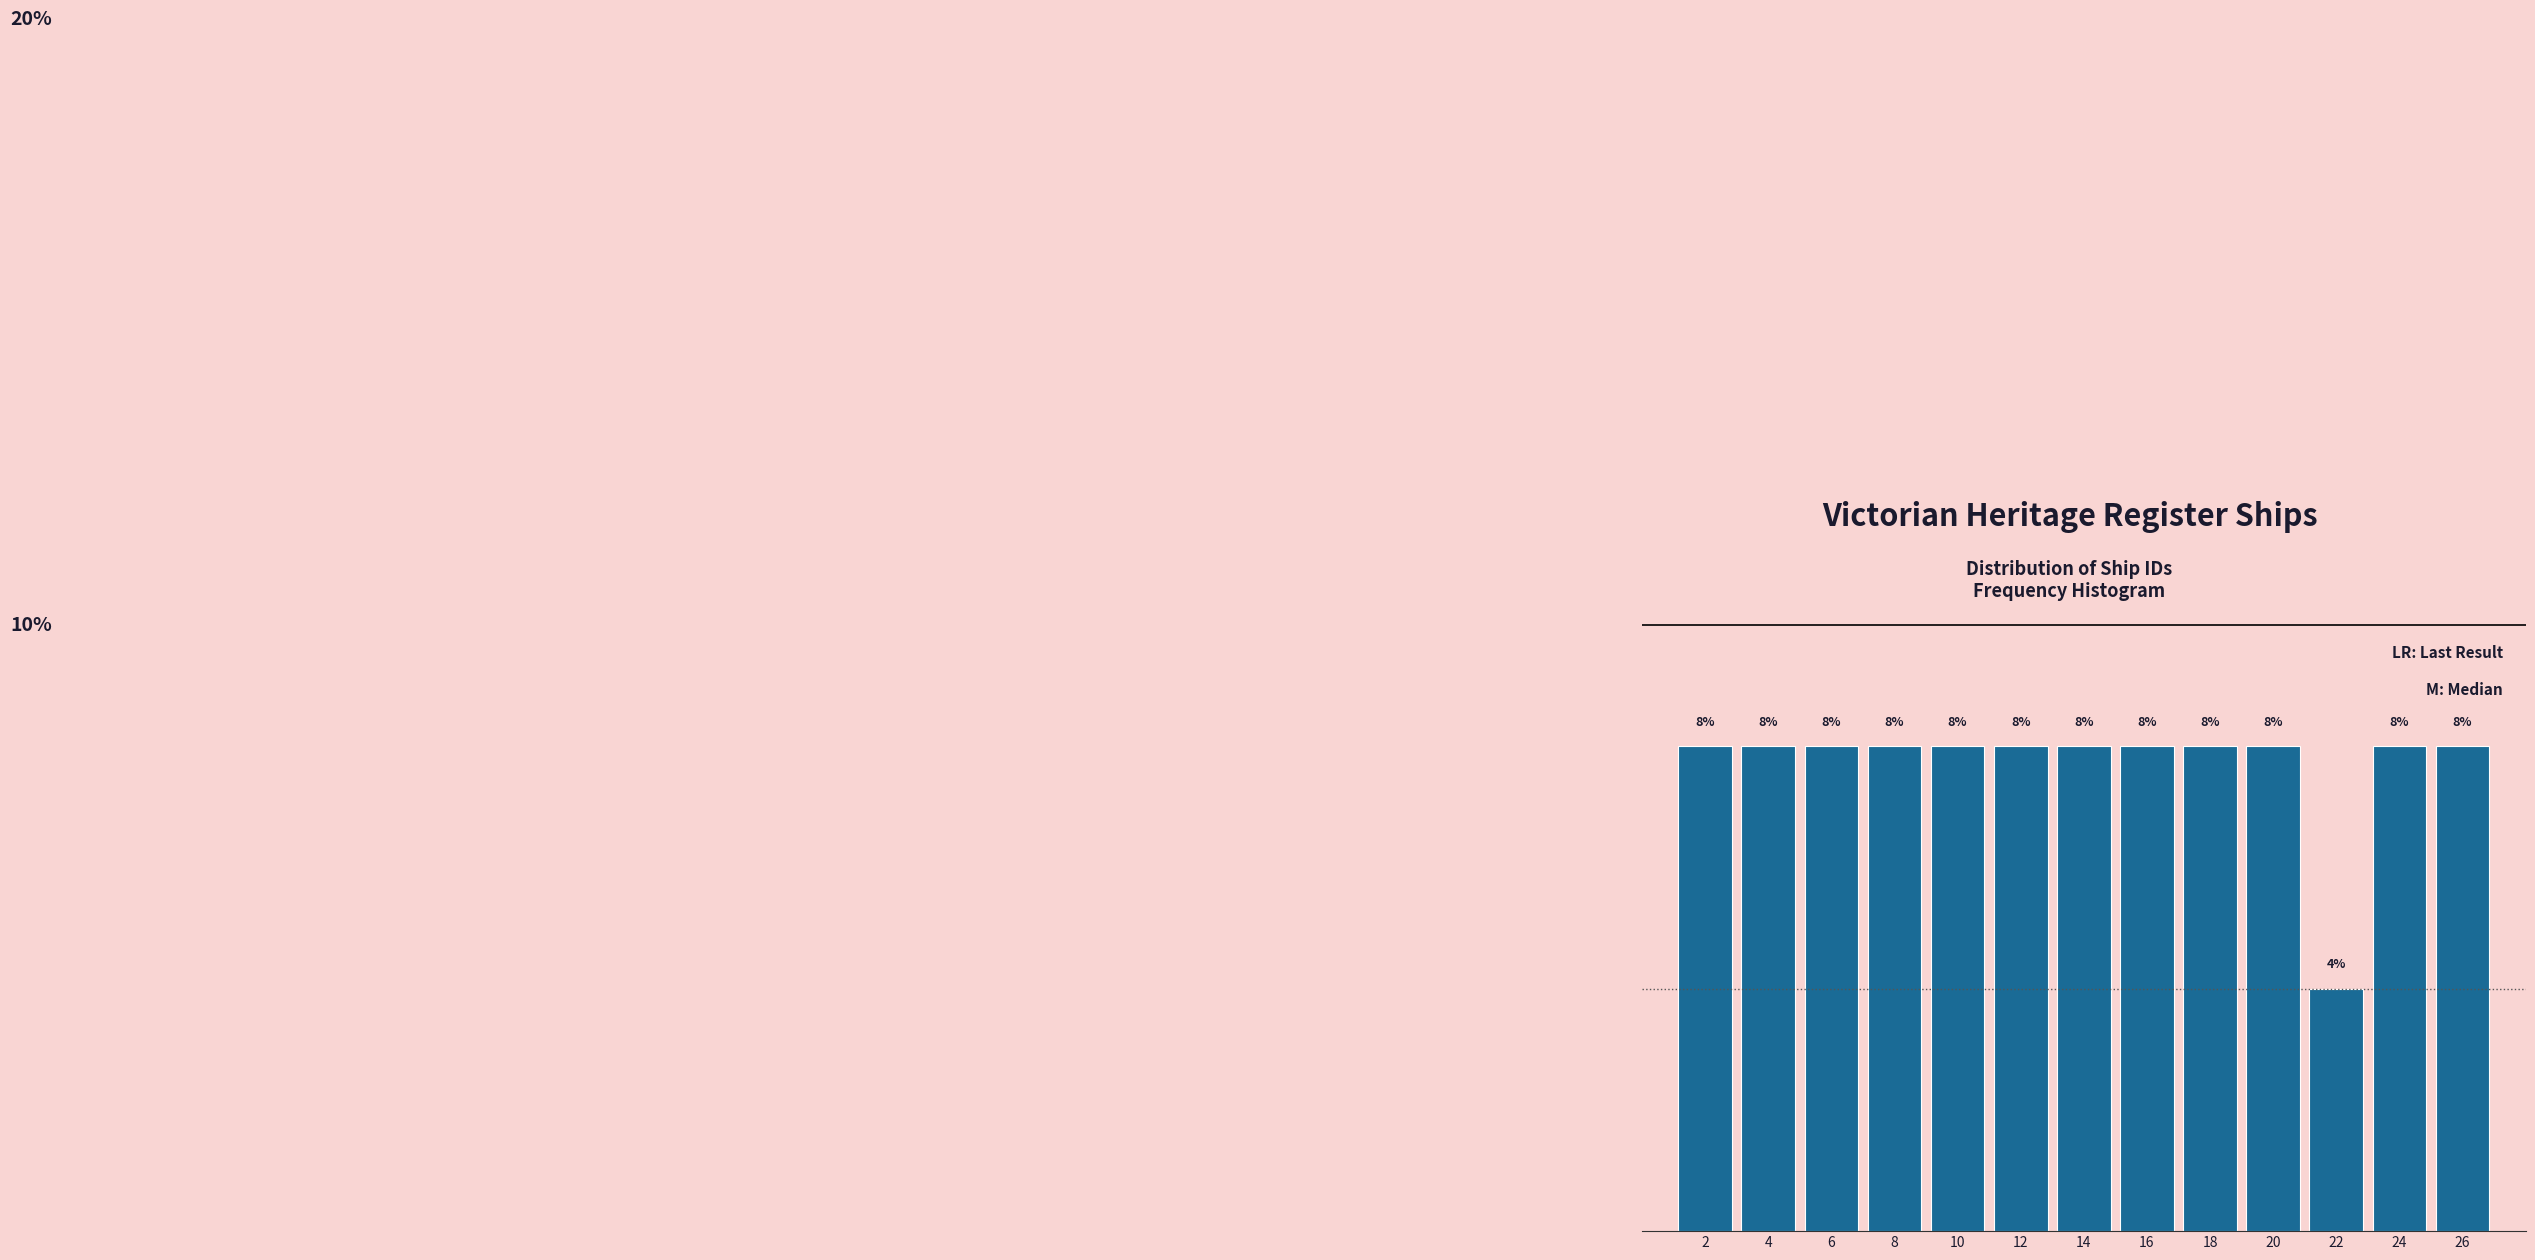

Does the chart contain any negative values?

No